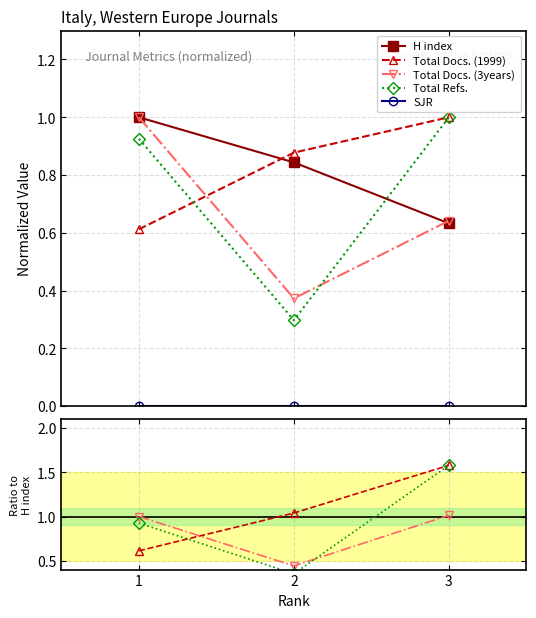

Which series has the largest total across all categories?

Total Docs. (1999)